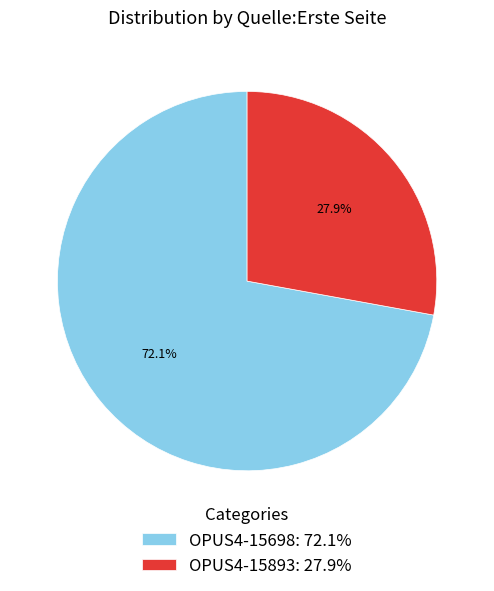

Is there any slice that represents more than half of the pie?

Yes